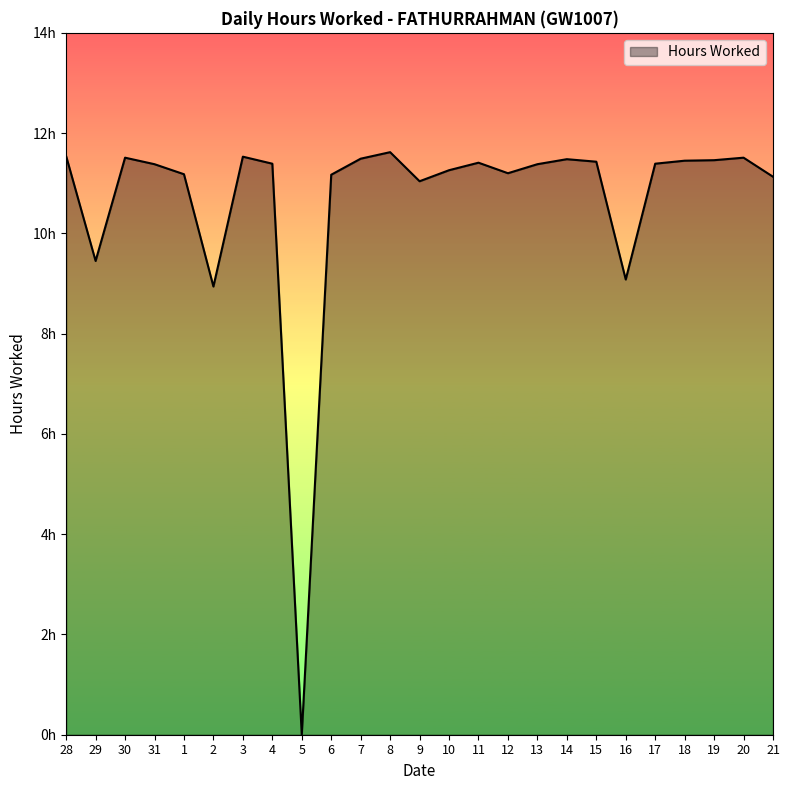

Does the chart display data point markers on the line(s)?

No